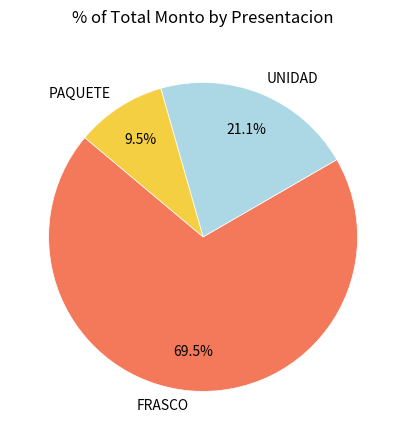

Which slice is the smallest?

PAQUETE